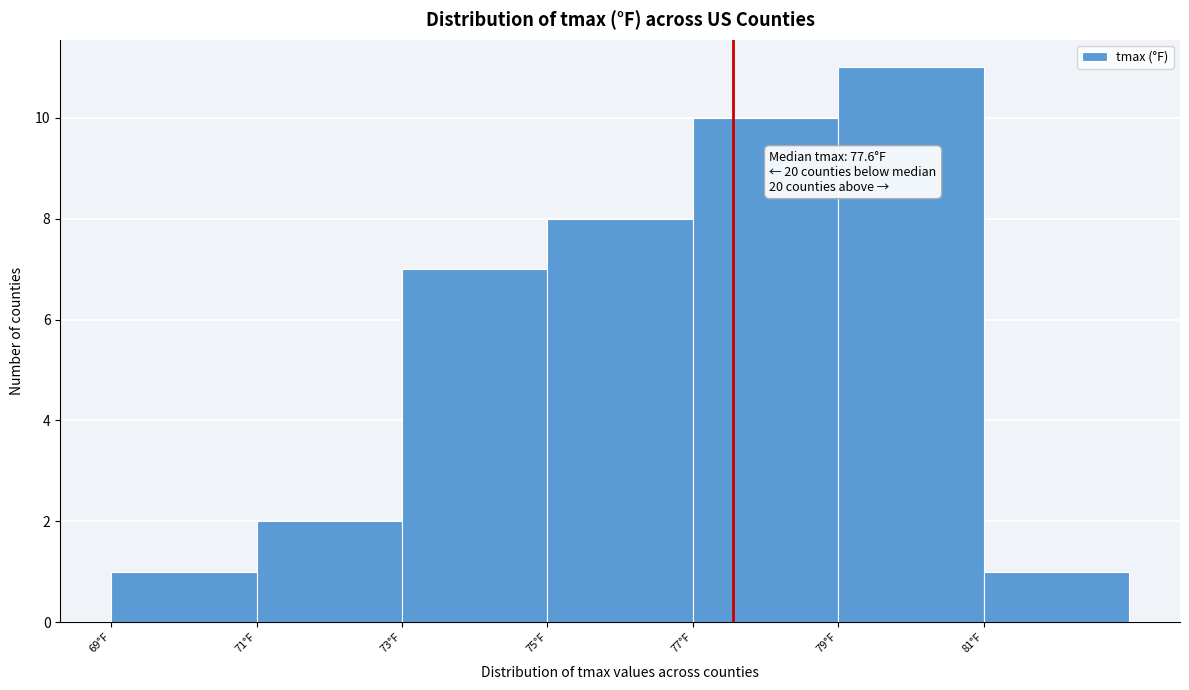

Which range on the x-axis has the tallest bar?

79 to 81